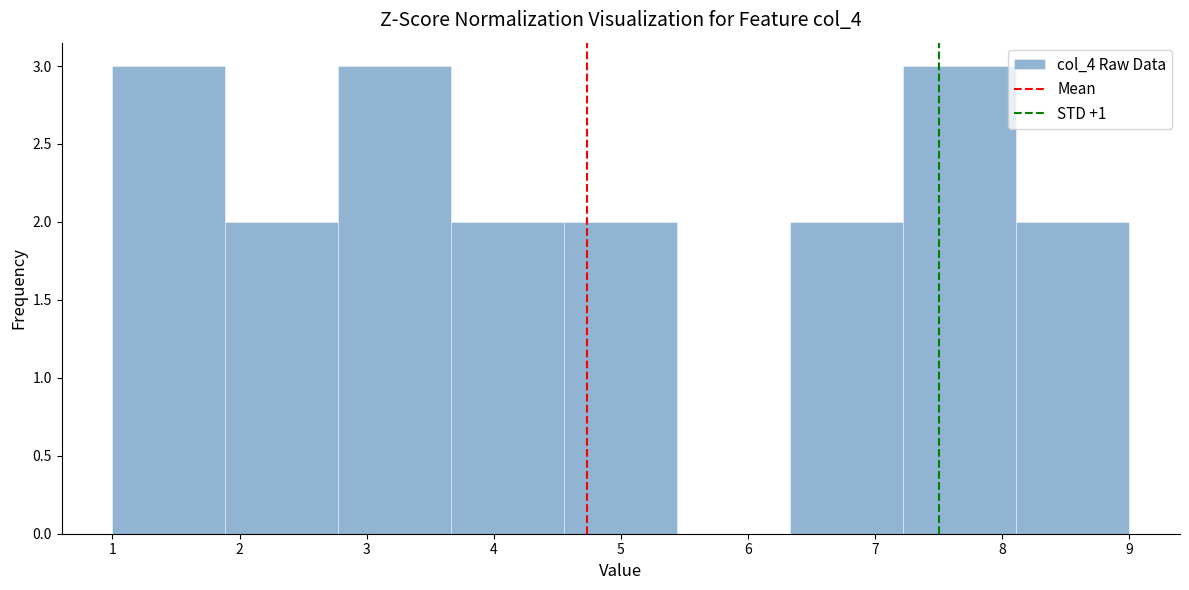

What is the height of the bar covering 4.6 to 5.4 on the x-axis? Neither the bar edges nor the heights are printed on the chart, so give them approximately, as read against the axes.

2